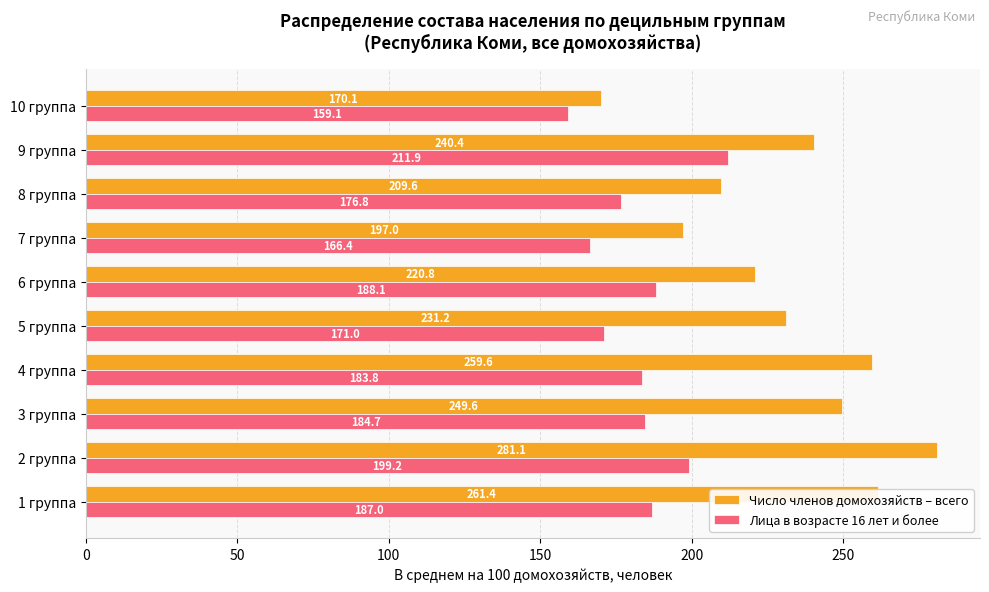

Which series changed the most between 5 группа and 6 группа?

Лица в возрасте 16 лет и более